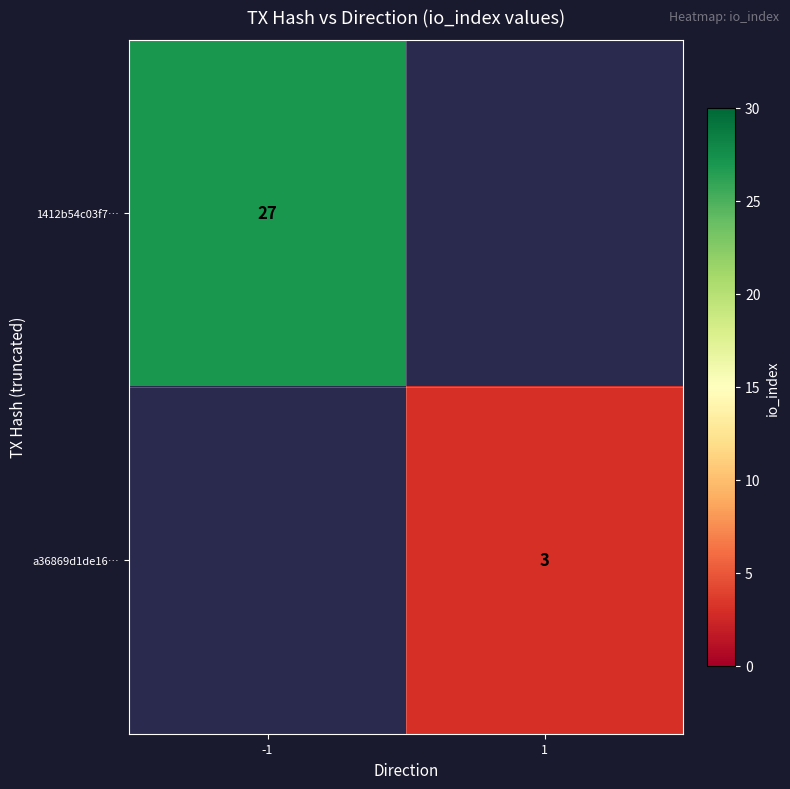

Is it true that a36869d1de16… equals 3 at 1?

True